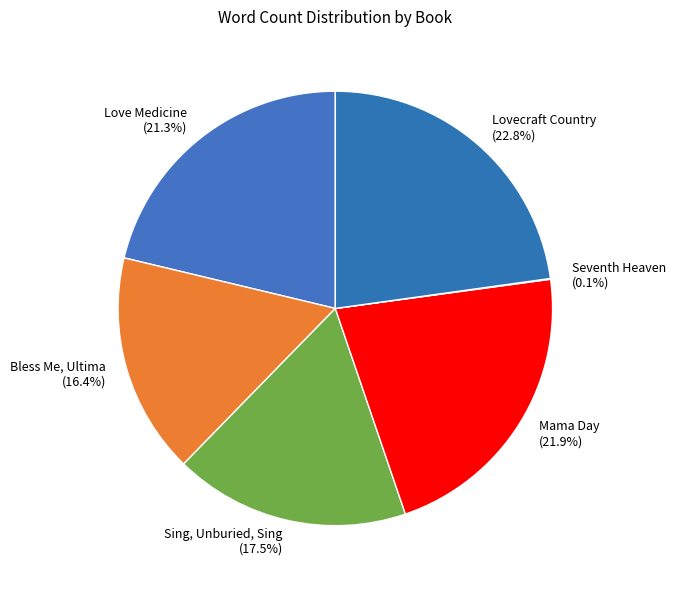

Which category has the biggest portion of the pie?

Lovecraft Country